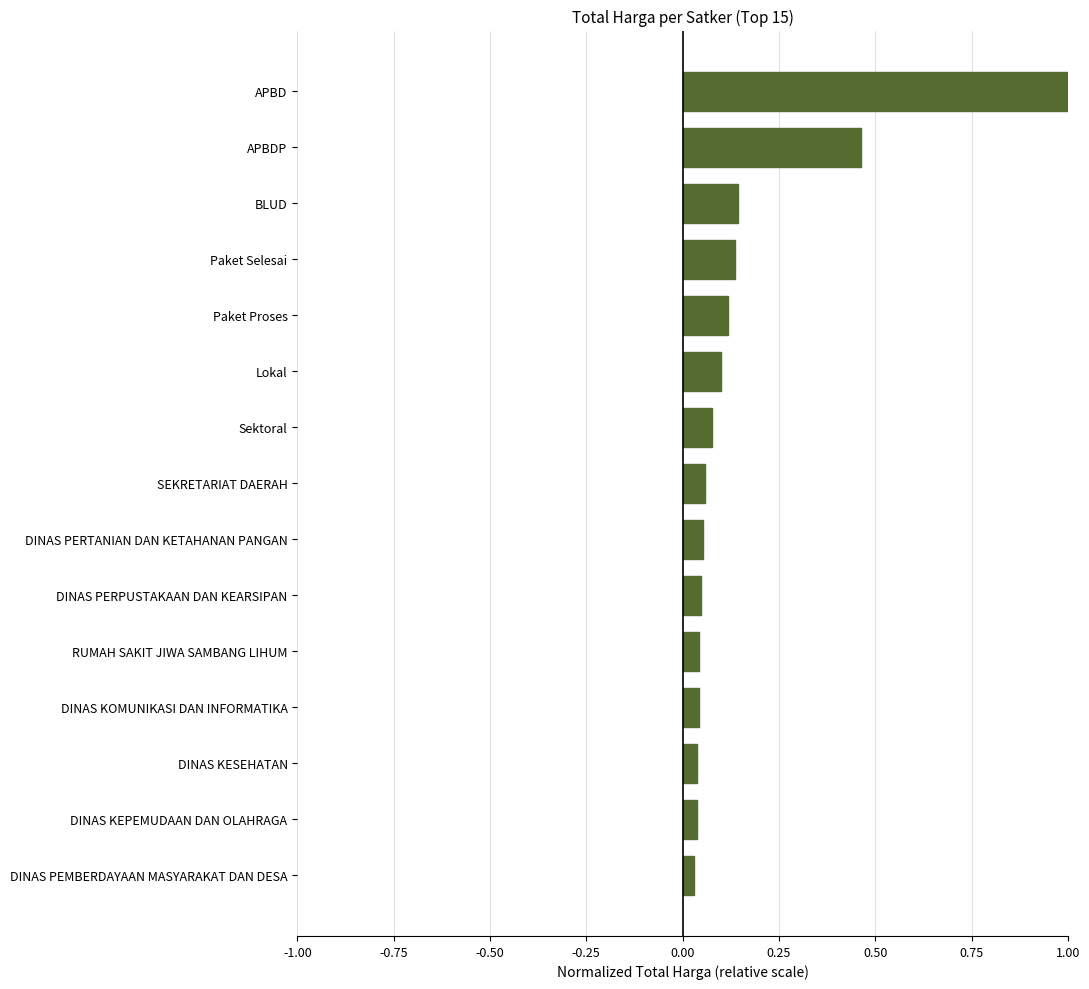

How many bars are there in total?

15